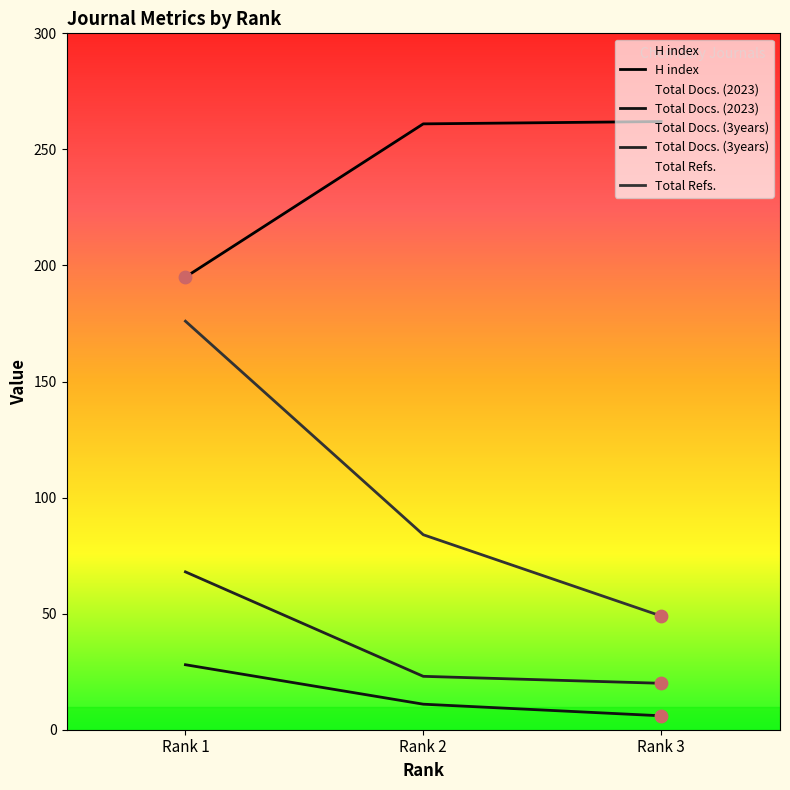

What are all the series names shown in the legend?

H index, Total Docs. (2023), Total Docs. (3years), Total Refs.